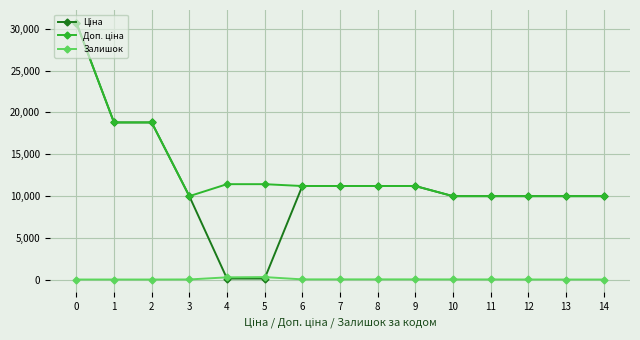

The value of Залишок at 0 is 0.0. True or false?

True